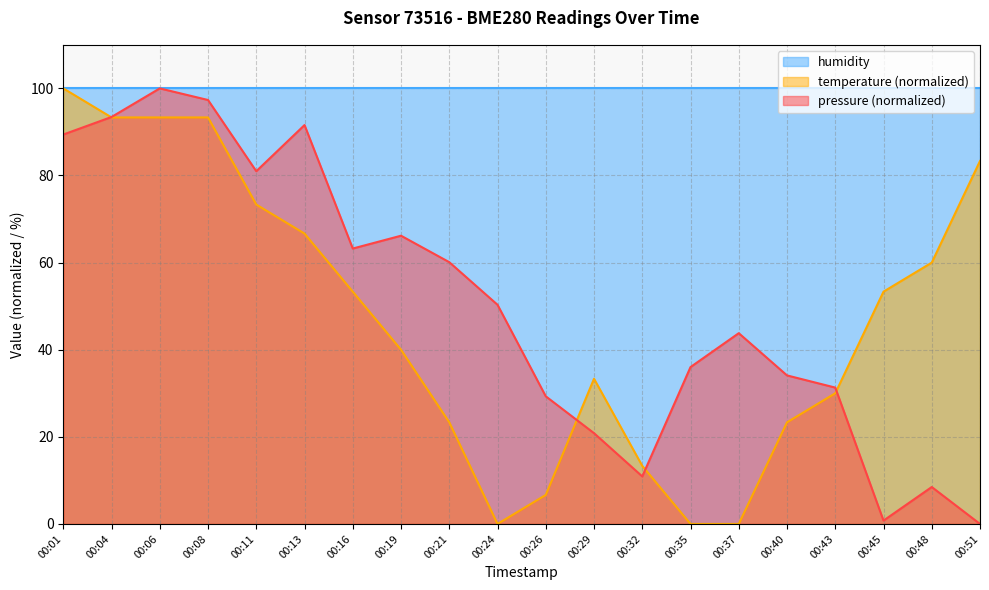

What value does the pressure series have at 00:06?

100.0